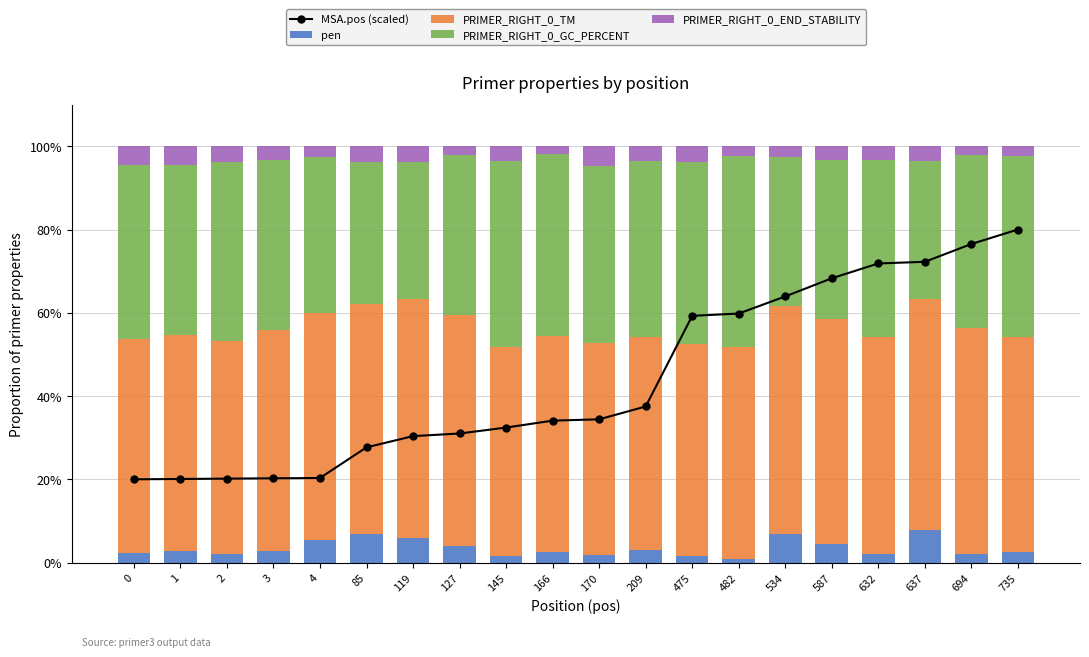

Rank the series by their maximum value, from lowest to highest.

PRIMER_RIGHT_0_END_STABILITY, pen, PRIMER_RIGHT_0_GC_PERCENT, PRIMER_RIGHT_0_TM, MSA.pos (scaled)